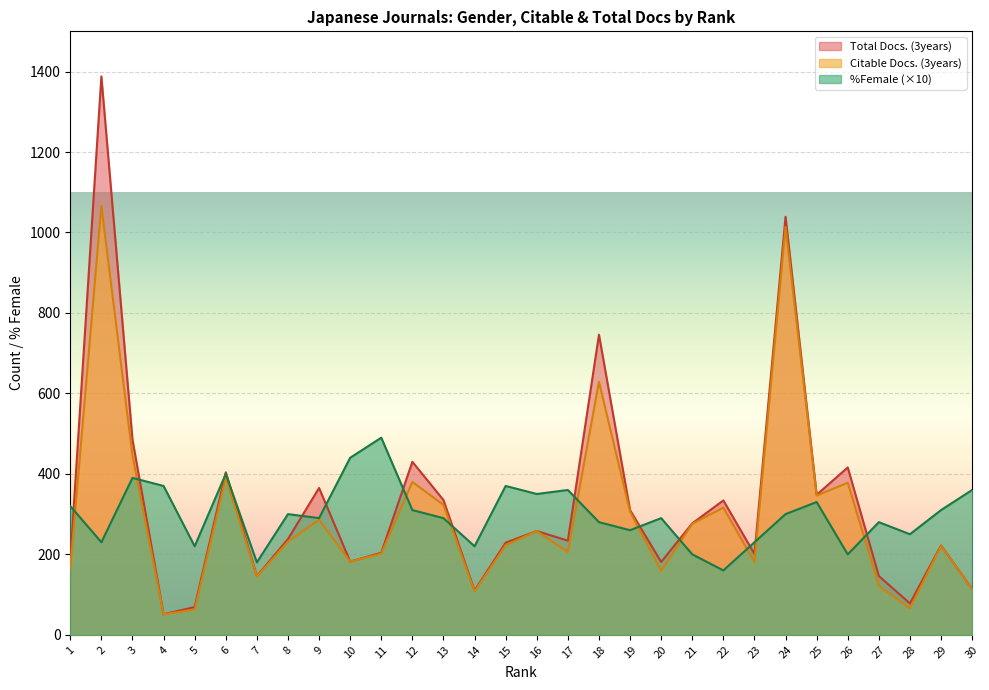

What is the value of the Citable Docs. (3years) point at the 18th from the left?

629